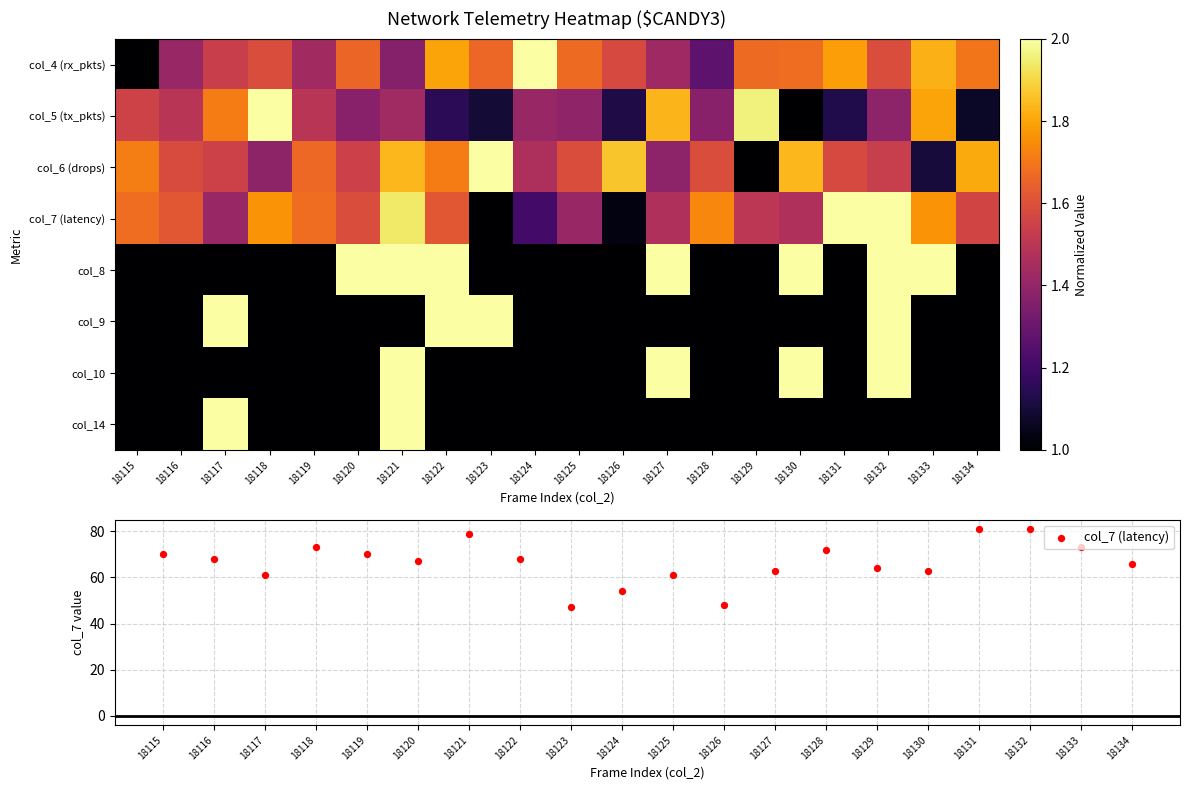

Which has a higher value, 18132 or 18125?

18125